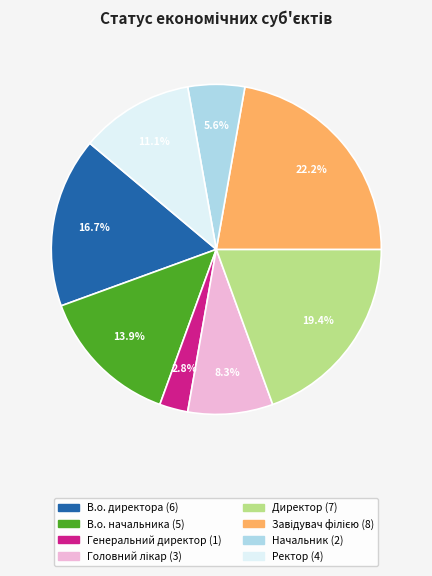

How many segments does this pie chart have?

8